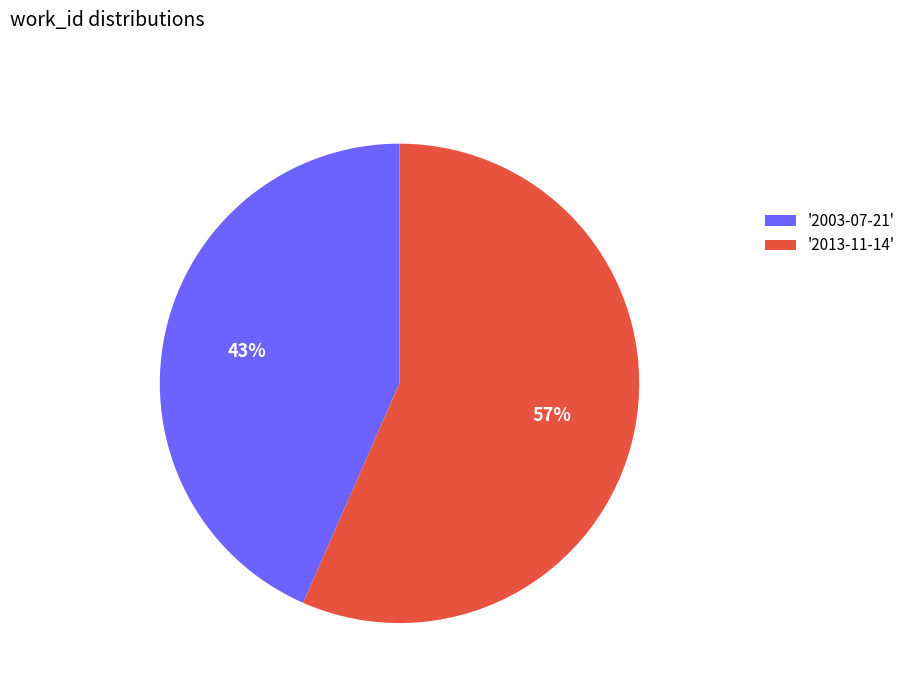

How many slices are in this pie chart?

2